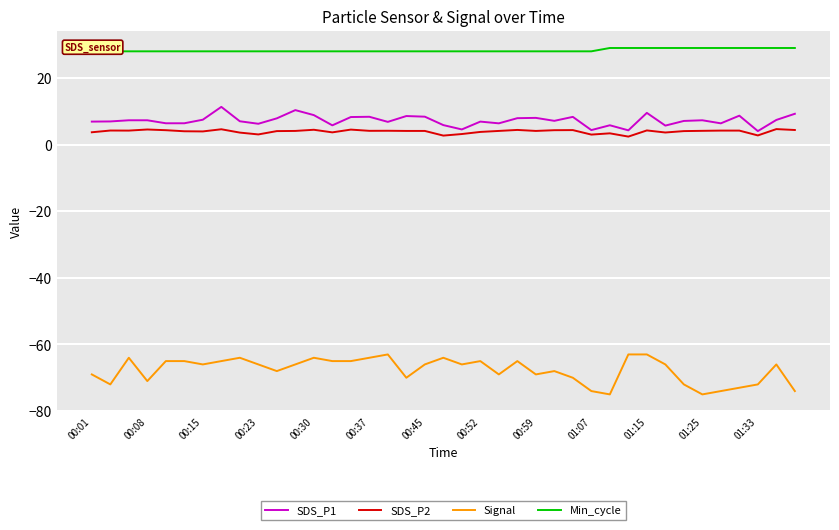

Is it true that SDS_P1 equals 14.3 at 00:59?

False